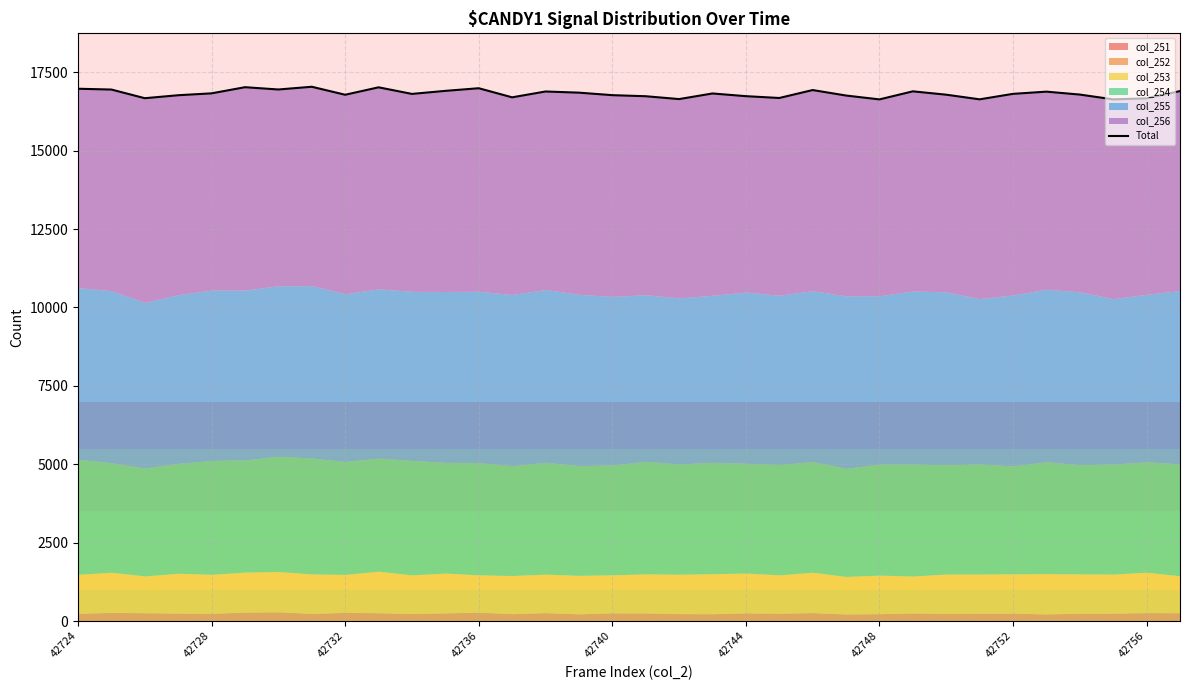

How many lines are shown in the chart?

1